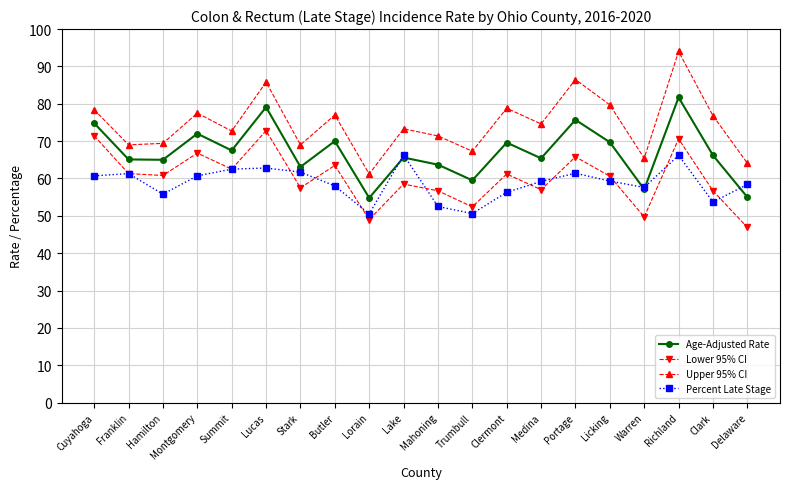

Count the number of categories in the chart.

20